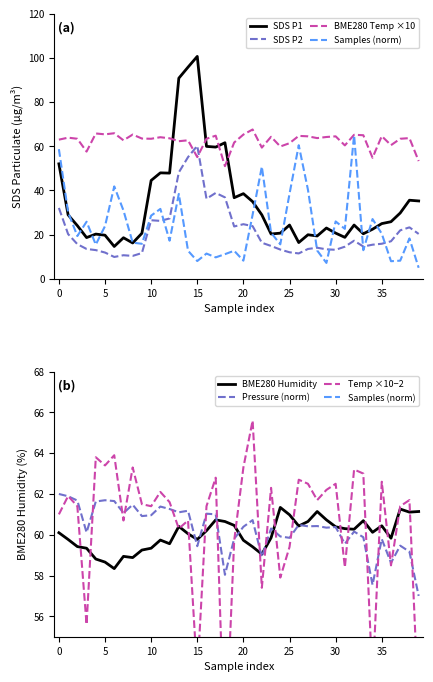

True or false: SDS_P2 and BME280_pressure intersect in this chart.

True